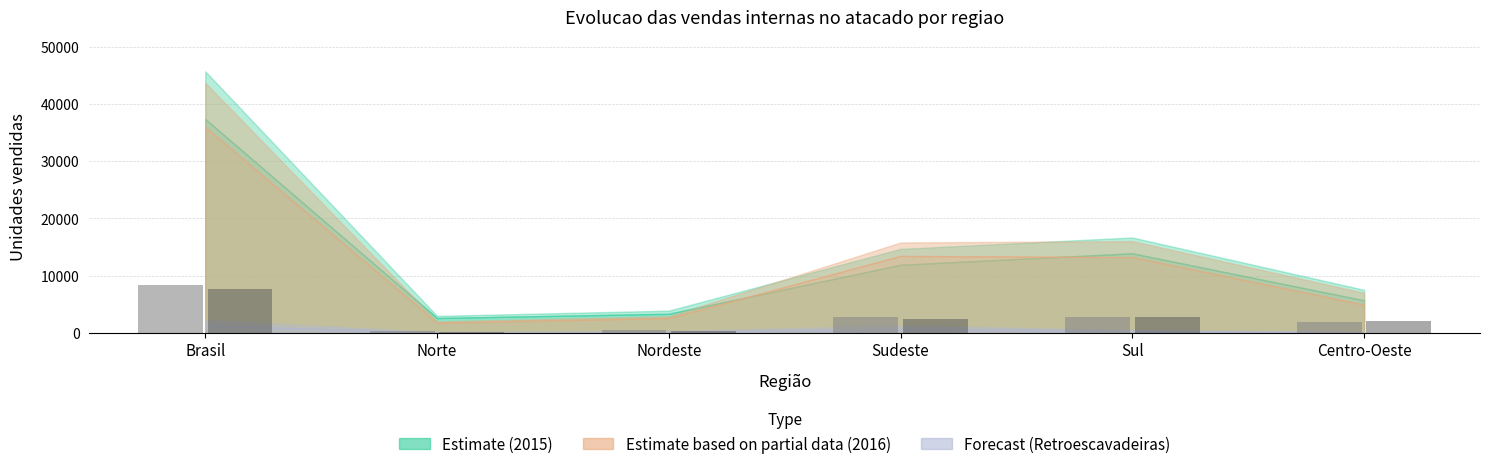

How many distinct data groups are displayed?

2